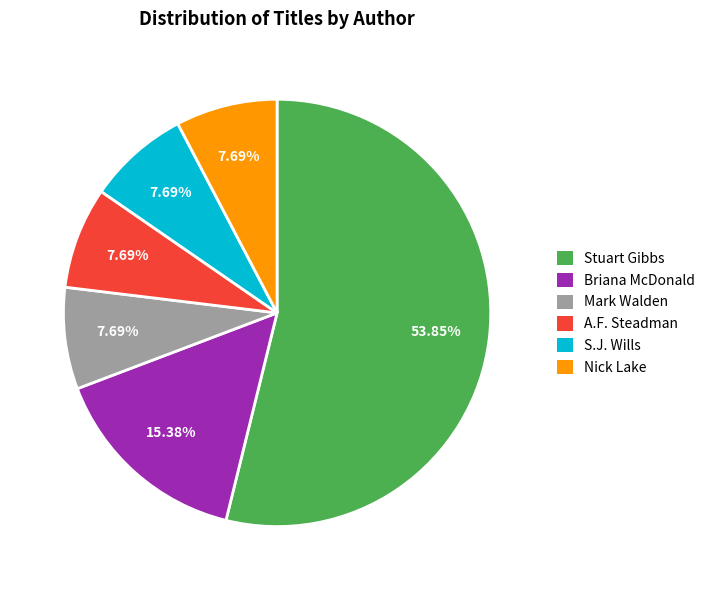

Is there any slice that represents more than half of the pie?

Yes